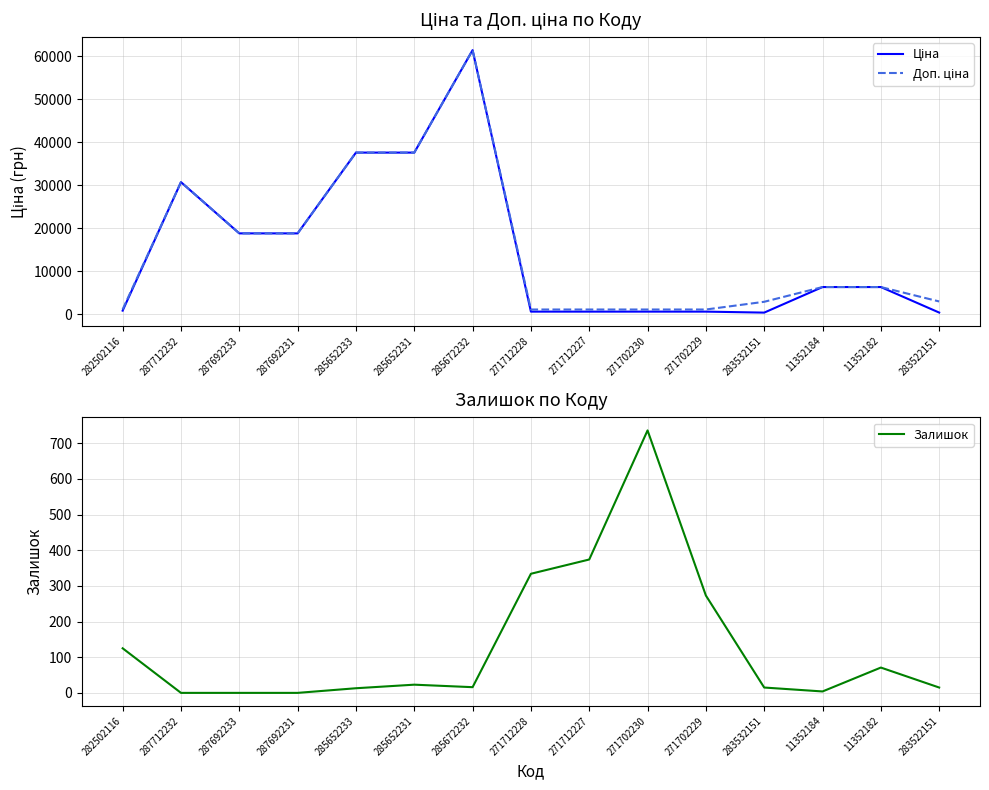

Reading left to right, transcribe all the data shown in this chart.

Ціна: 818.5	30717.1	18796.8	18796.8	37593.6	37593.6	61434.3	589.9	589.9	589.9	589.9	359.9	6308.8	6308.8	369.5
Доп. ціна: 1109.2	30717.1	18796.8	18796.8	37593.6	37593.6	61434.3	1081.7	1081.7	1081.7	1081.7	2878.8	6308.8	6308.8	2955.8
Залишок: 125.0	0.0	0.0	0.0	13.0	23.0	16.0	334.0	374.0	736.0	273.0	15.0	4.0	71.0	15.0